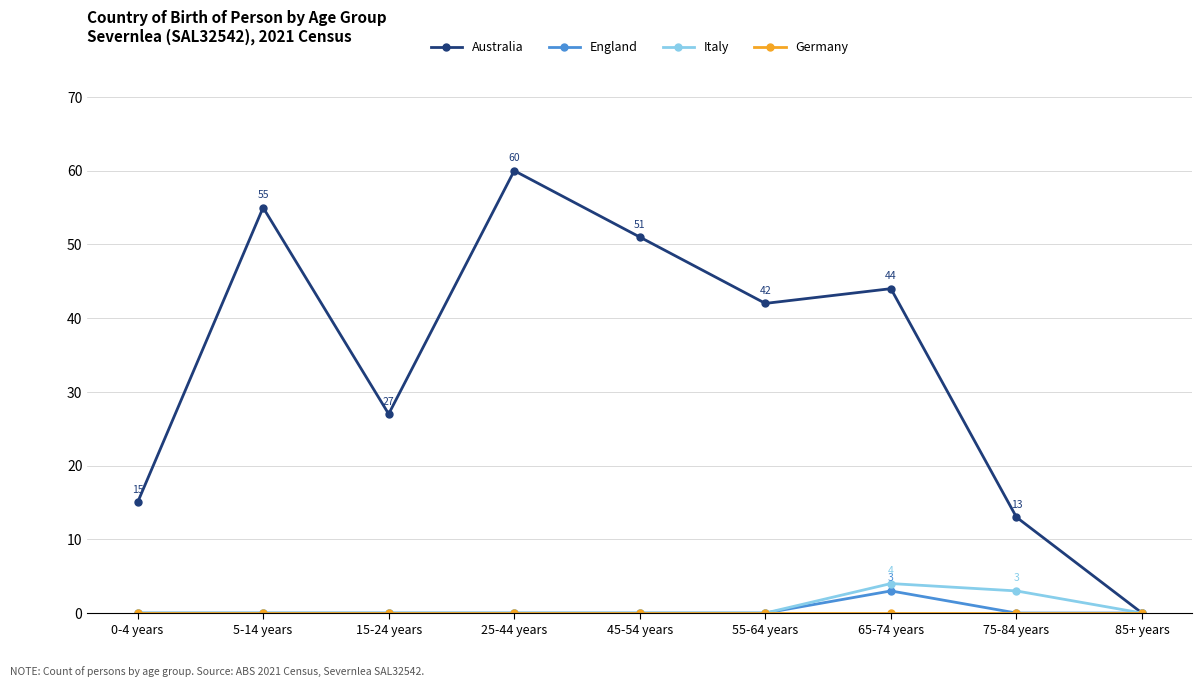

Which label corresponds to the largest value in the chart?

25-44 years